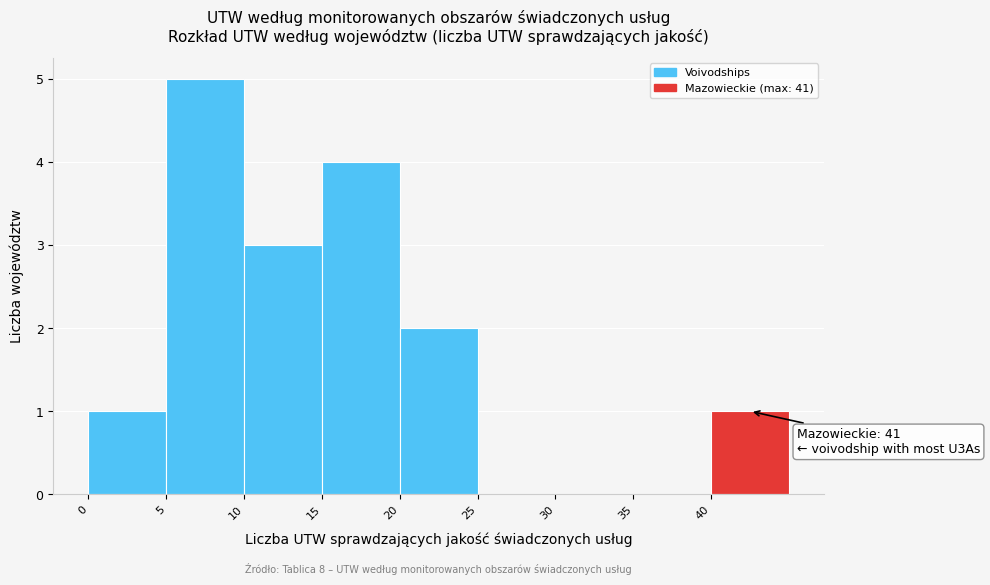

Which range on the x-axis has the tallest bar?

5 to 10